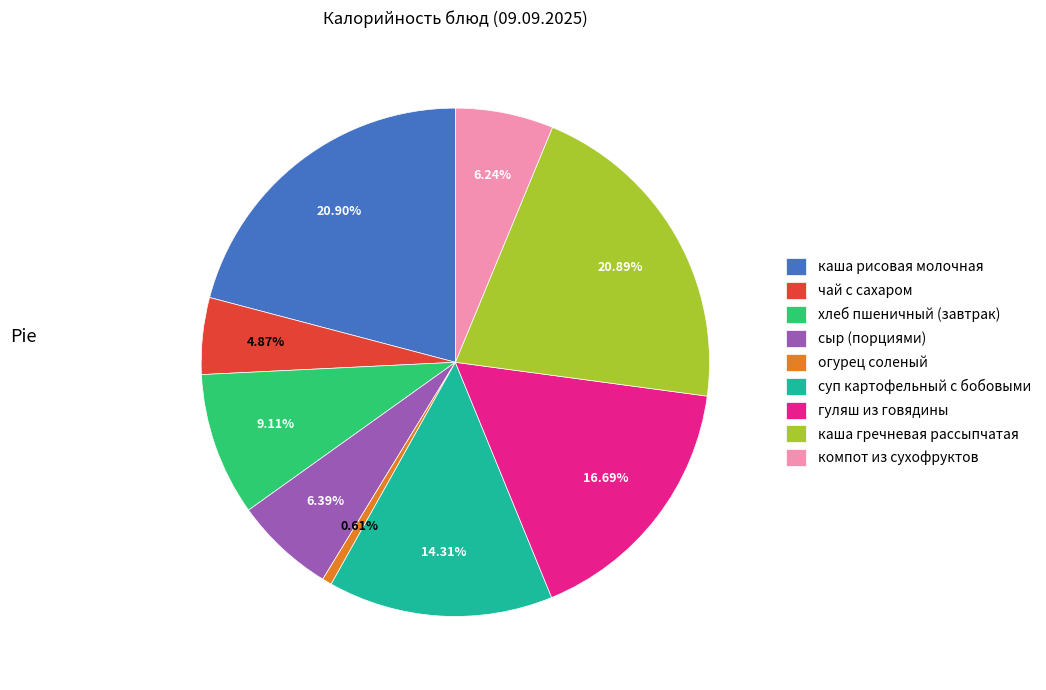

Which has a higher value, суп картофельный с бобовыми or огурец соленый?

суп картофельный с бобовыми